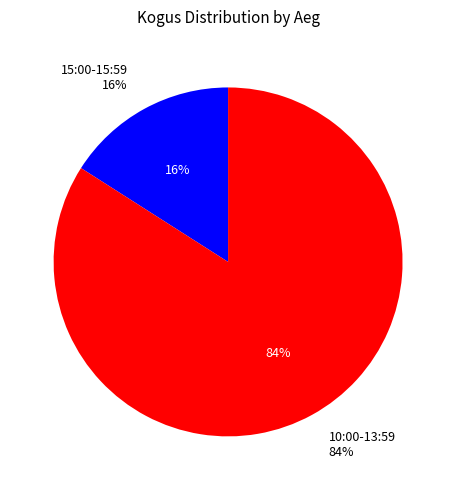

Does 10:27:41 represent more than half of the total?

No